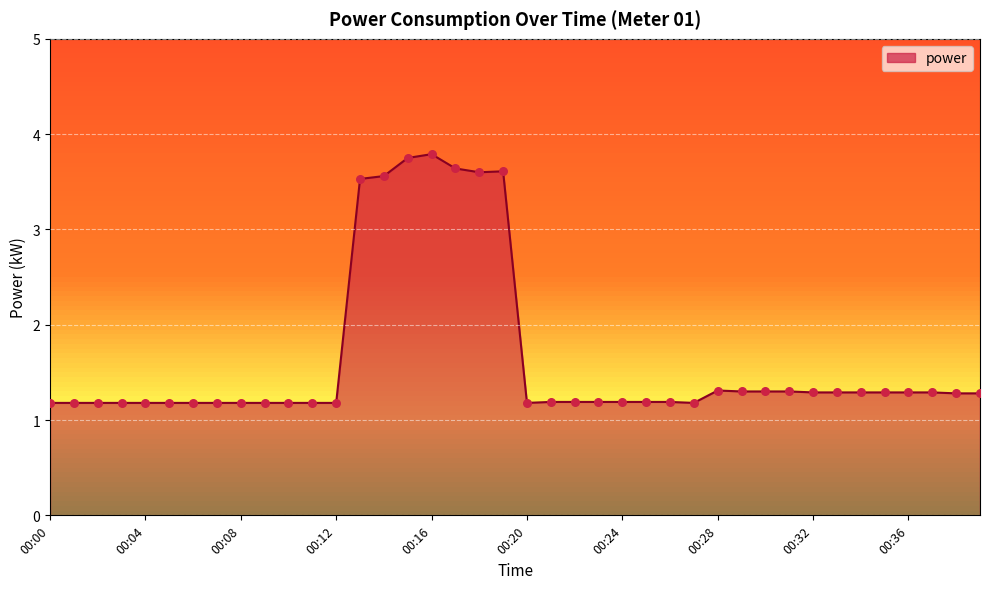

What is the difference between the maximum and minimum values?

2.6